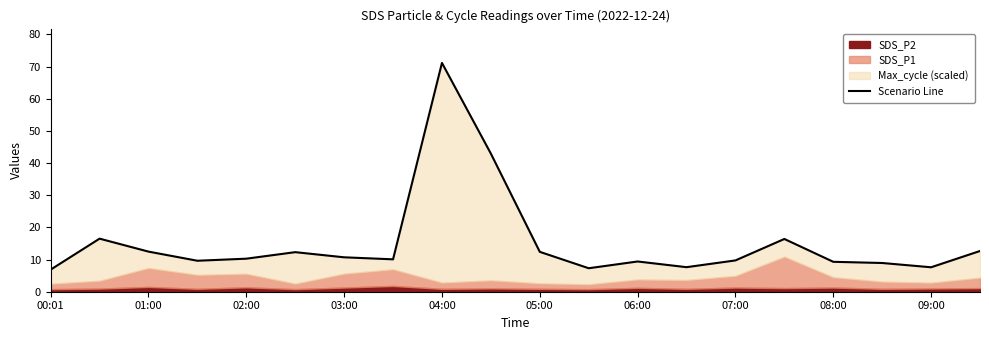

What is the difference between the values at 11 and 17?

1.6